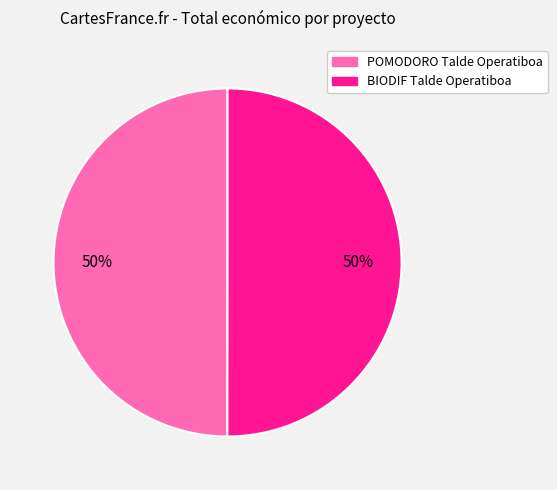

The BIODIF Talde Operatiboa slice represents 56% of the pie. True or false?

False